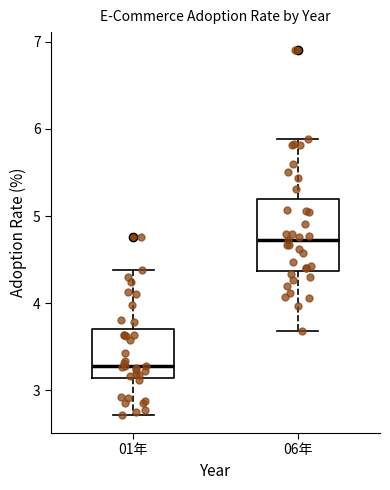

Which box has the highest median line?

06年